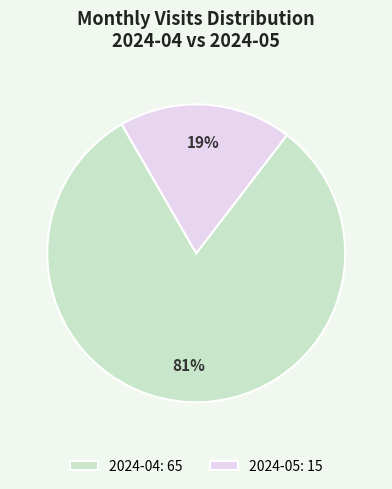

What percentage is the 2024-04 slice, to the nearest percent?

81%